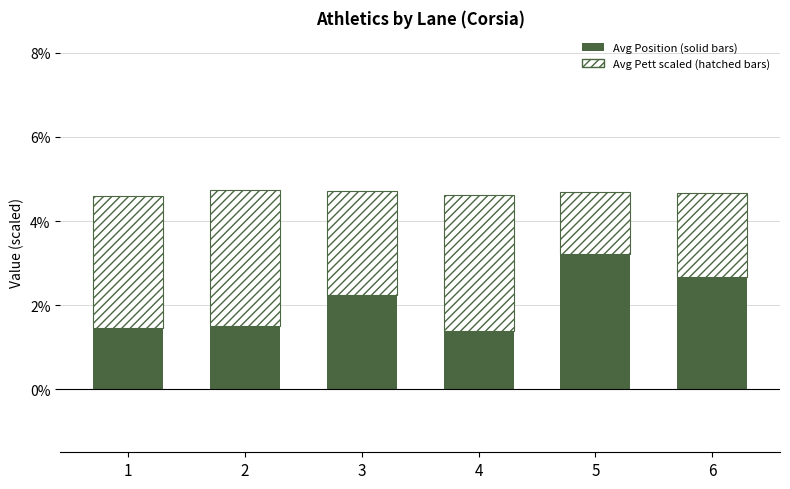

What is the total value across all series at 6?

4.7